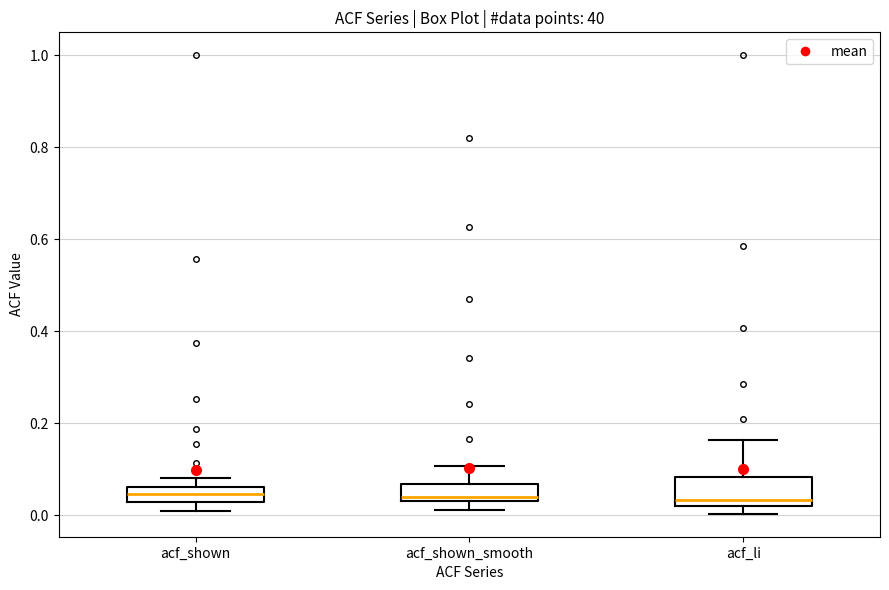

Reading left to right, transcribe this box plot: for each box, give where its median line is, the range the box spans, and where its two whiskers end, as read against the y-axis. The values are not printed on the chart, so give them approximately, as read against the axis.

acf_shown: median 0.04, box 0.02 to 0.06, whiskers 0.00 to 0.08
acf_shown_smooth: median 0.04 (just above the box's lower edge), box 0.04 to 0.06, whiskers 0.02 to 0.10
acf_li: median 0.04, box 0.02 to 0.08, whiskers 0.00 to 0.16